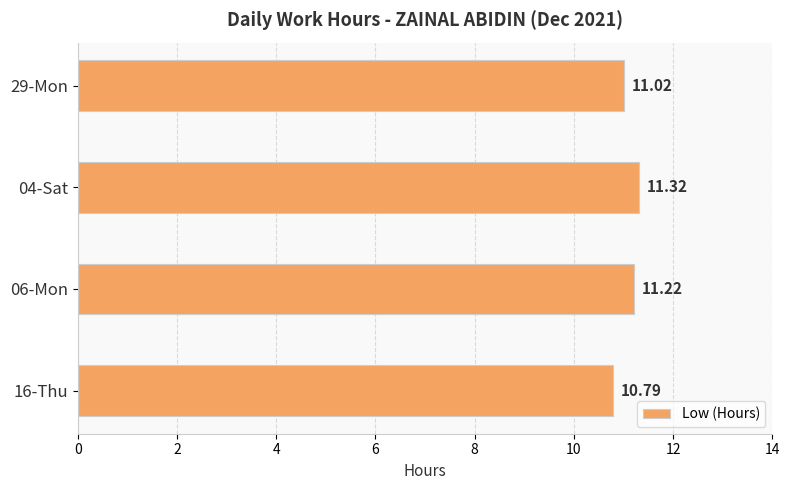

What is the average value?

11.1